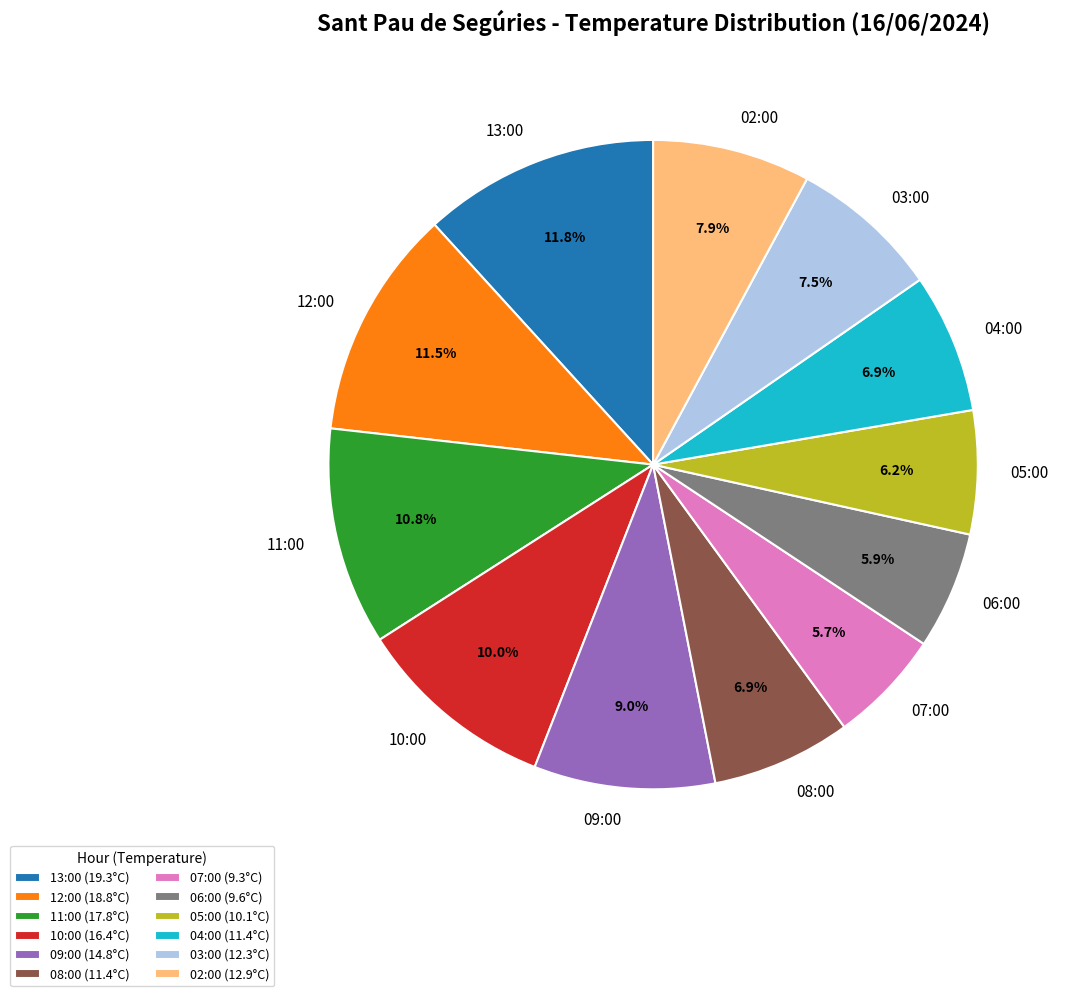

Is there any slice that represents more than half of the pie?

No